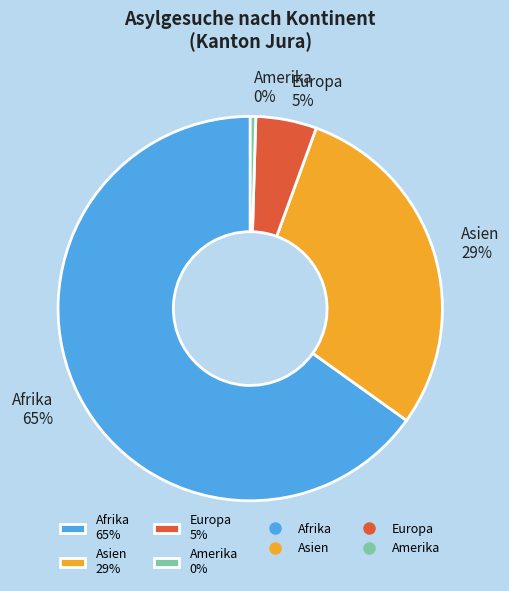

To the nearest percent, what portion does Asien 29% represent?

29%